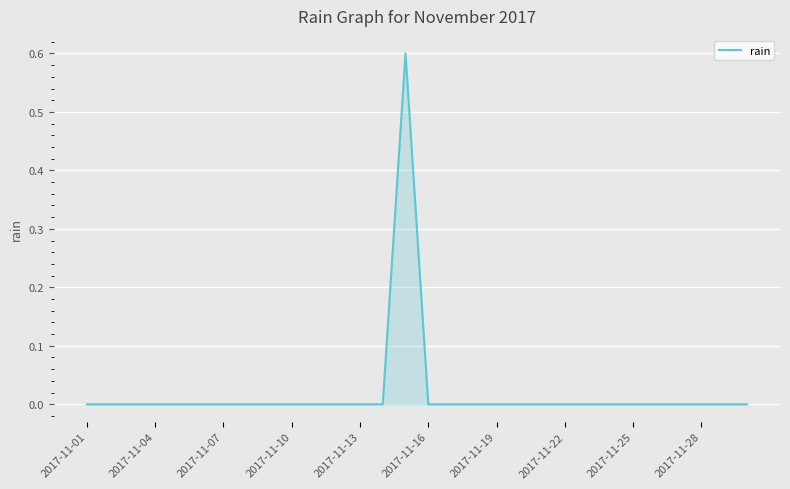

What is the maximum value shown in the chart?

0.6